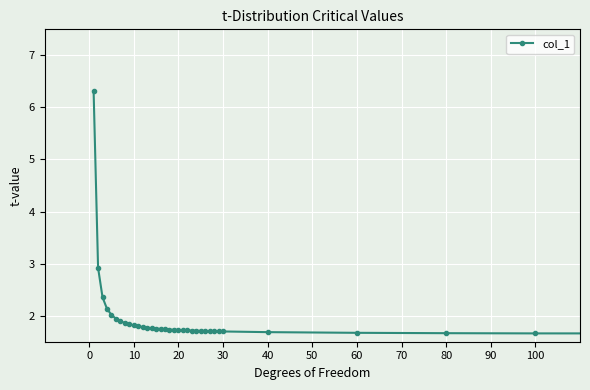

What is the value of the 31st point from the left?

1.7